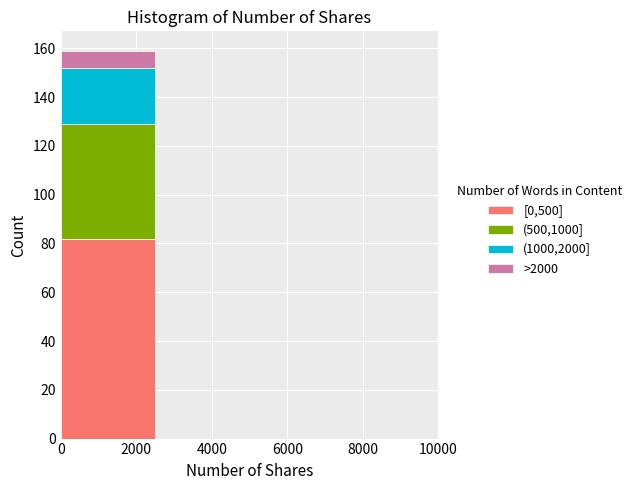

Reading left to right, list every stacked bar in this chart as the range it spans on the x-axis followed by its total height. The values are not printed on the chart, so give them approximately, as read against the axis.

0 to 2500: 160
2500 to 5000: 0
5000 to 7500: 0
7500 to 10000: 0